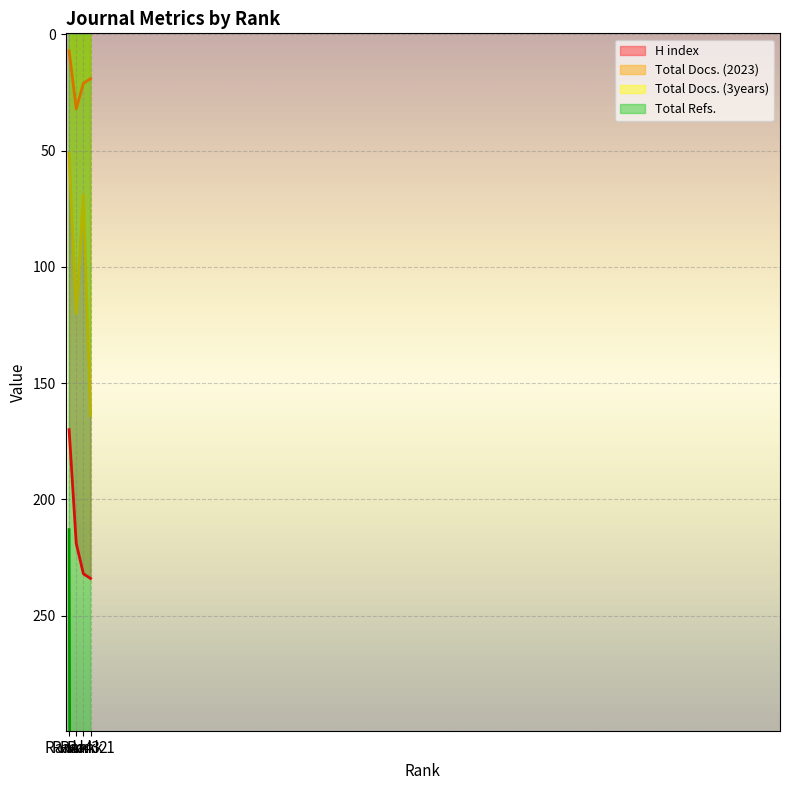

Between Rank 3 and Rank 1, which series saw the biggest shift?

Total Refs.